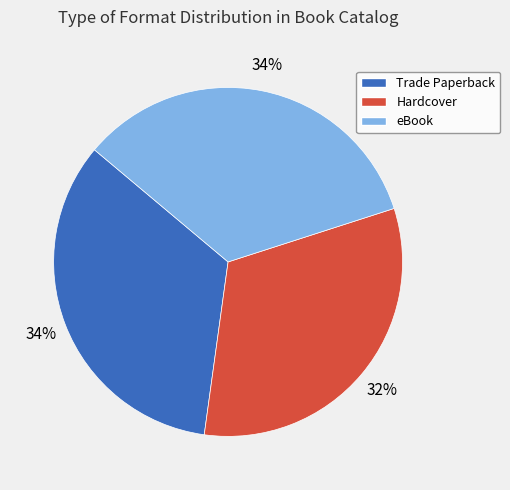

Which has a higher value, eBook or Hardcover?

eBook